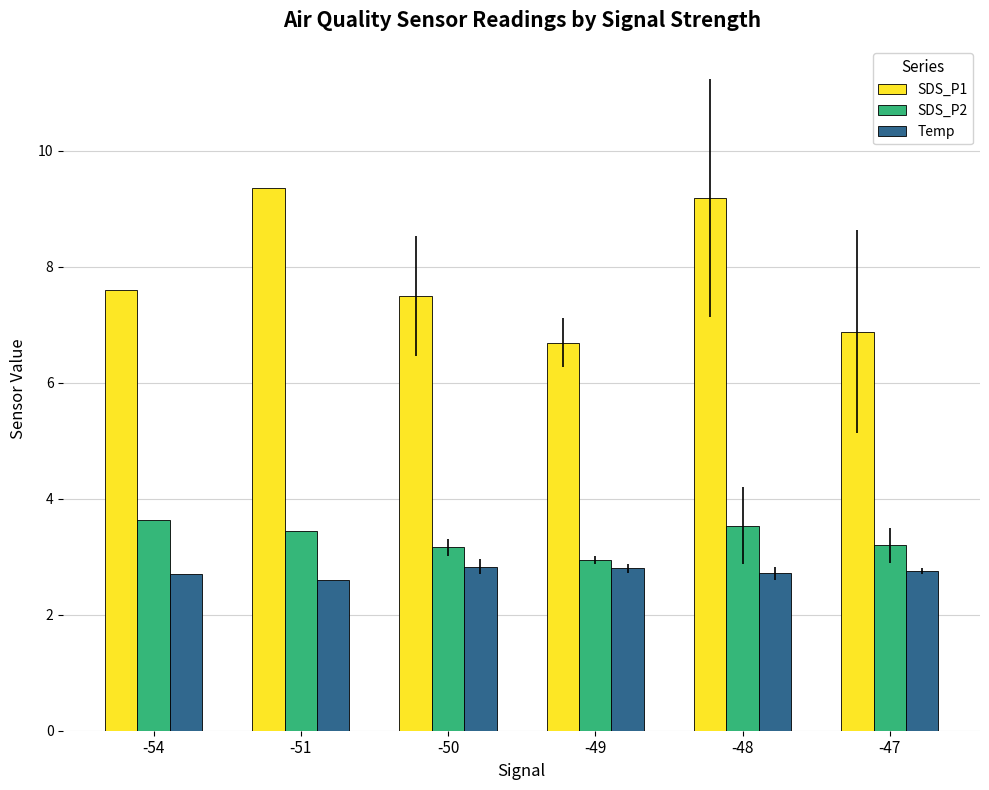

What is the smallest value displayed?

2.6